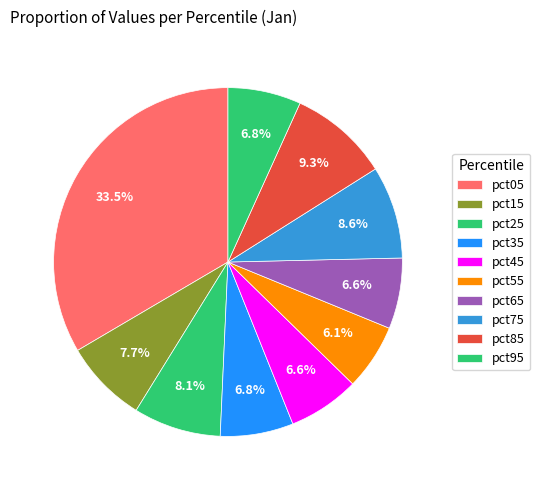

Do pct05 and pct35 together represent more than half of the pie?

No